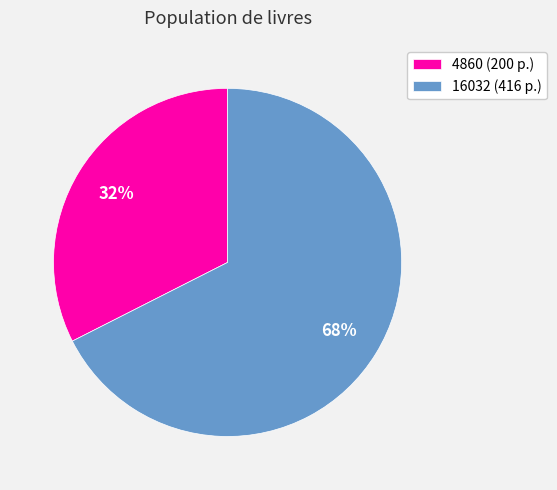

How many segments does this pie chart have?

2